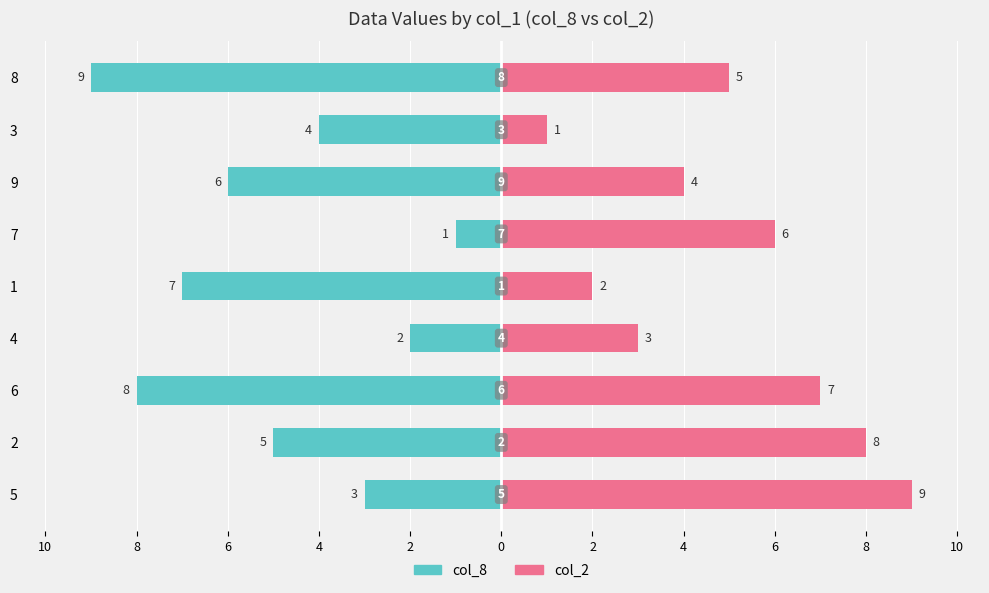

Is it true that col_2 equals 7 at 6?

True